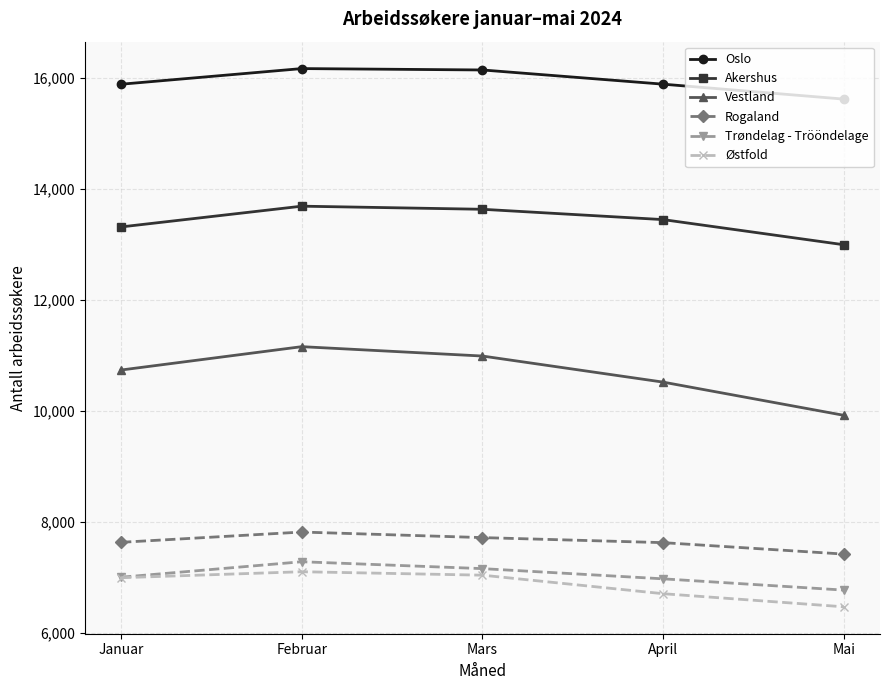

Which series has the largest range (max minus min)?

Vestland